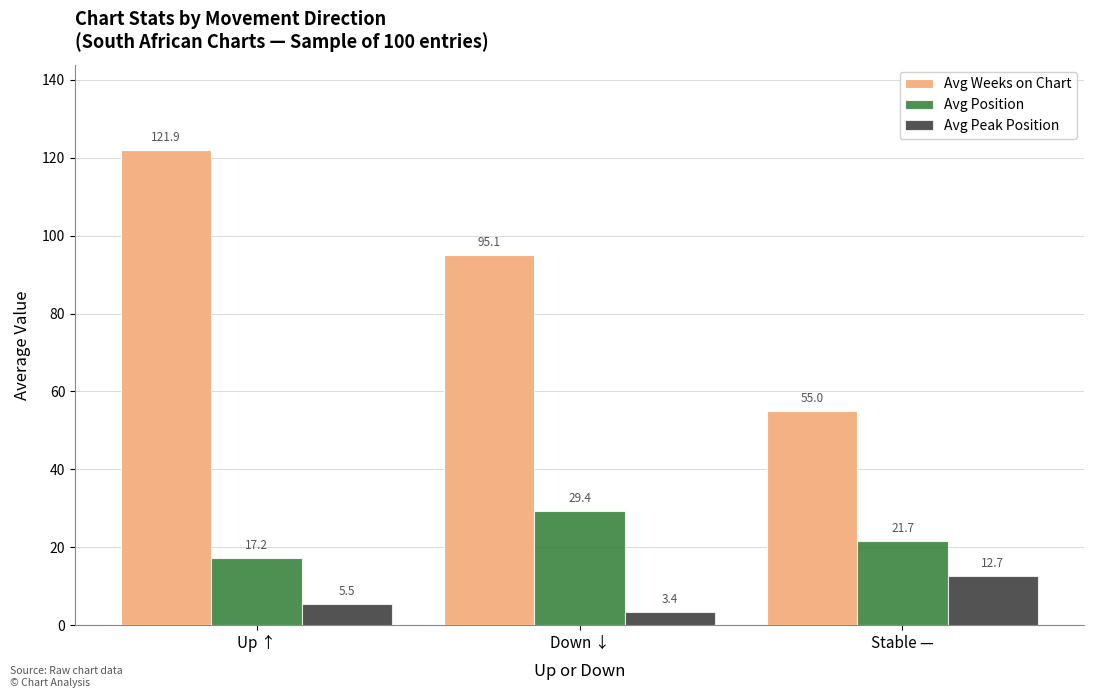

Rank the categories by Avg Peak Position value from highest to lowest.

Stable —, Up ↑, Down ↓